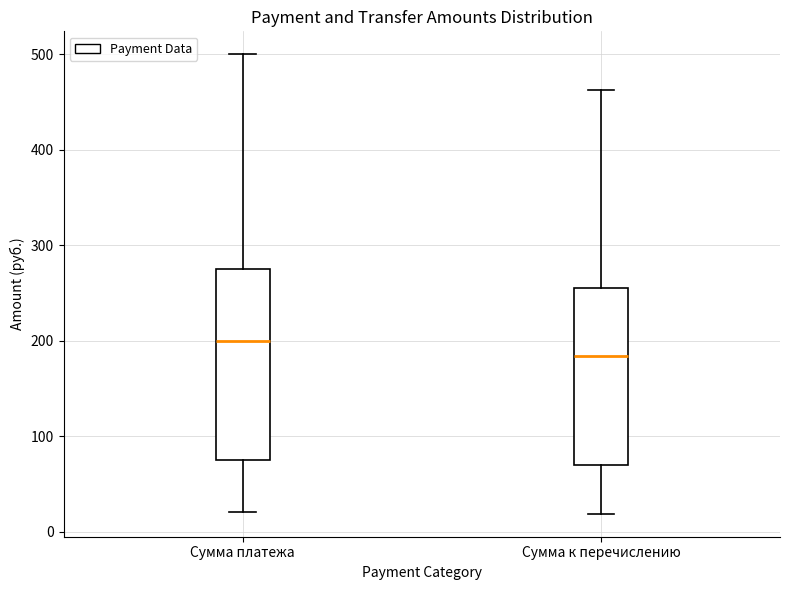

Reading left to right, read every box against the y-axis: the position of its median line, the range the box covers, and the ends of its whiskers. The values are not printed on the chart, so give them approximately, as read against the axis.

Сумма платежа: median 200, box 80 to 280, whiskers 20 to 500
Сумма к перечислению: median 180, box 70 to 260, whiskers 20 to 460